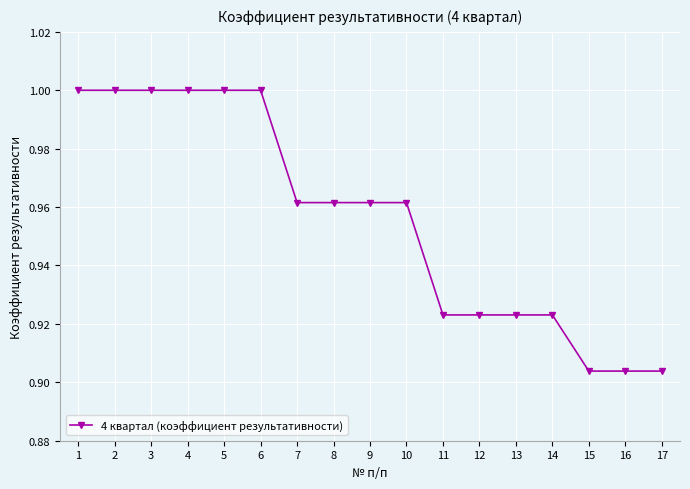

What is the difference between the maximum and minimum values?

0.1